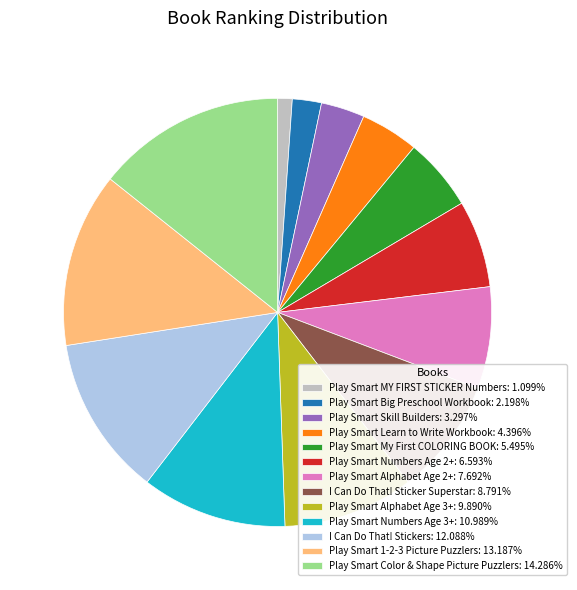

How many segments does this pie chart have?

13